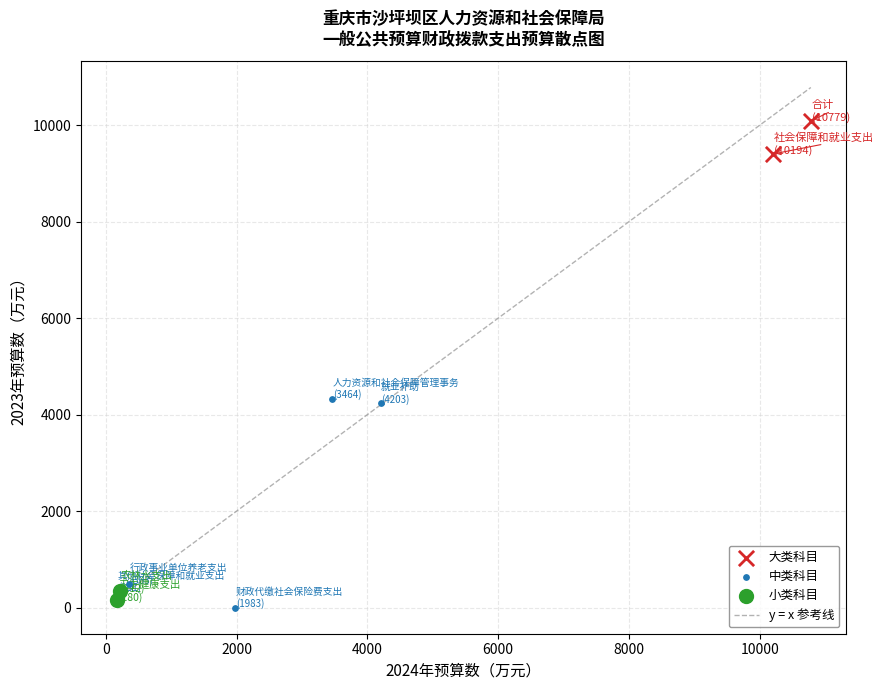

Which series reaches the minimum Y coordinate?

中类科目